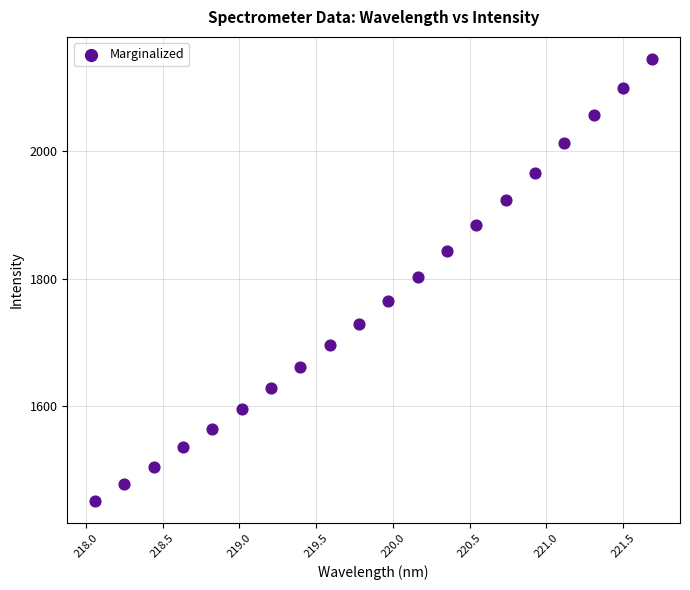

What is the range of X values (max minus min)?

3.6